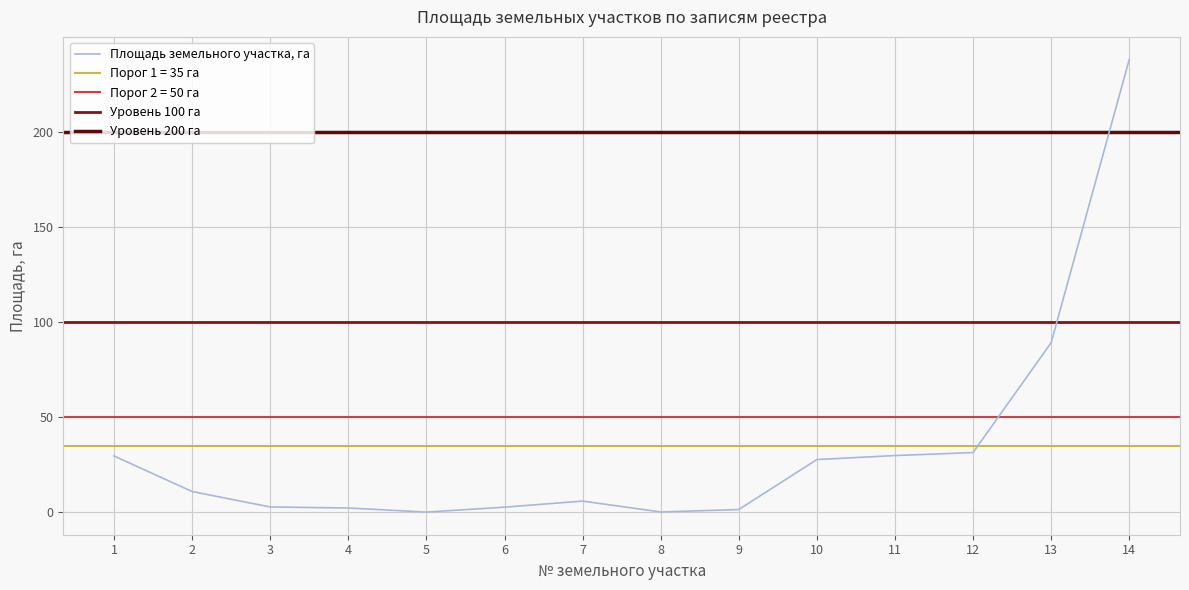

Is it true that the value at 1 is 38.6?

False